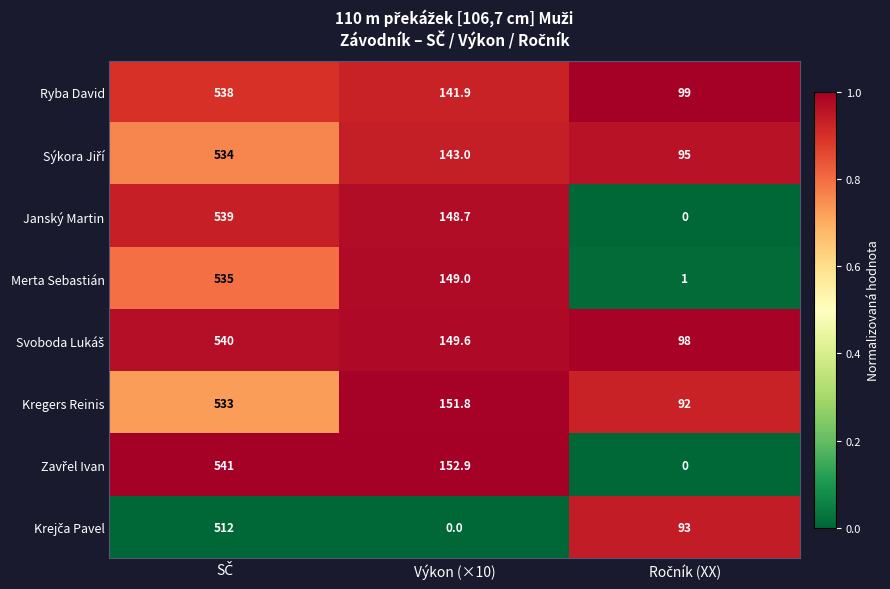

What is the greatest value displayed?

541.0